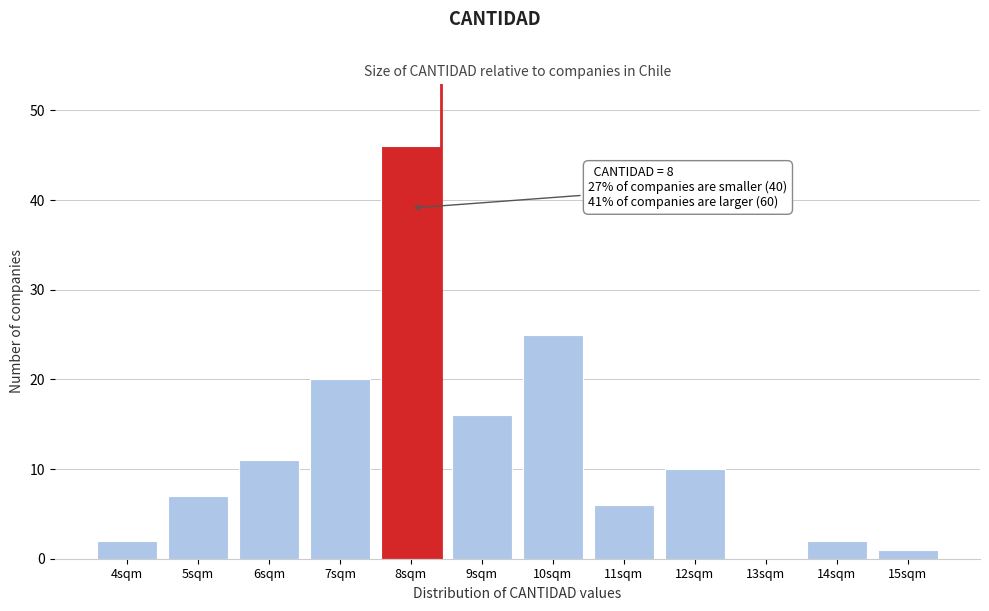

Reading left to right, extract all data points from this chart.

4sqm=2	5sqm=7	6sqm=11	7sqm=20	8sqm=46	9sqm=16	10sqm=25	11sqm=6	12sqm=10	13sqm=0	14sqm=2	15sqm=1